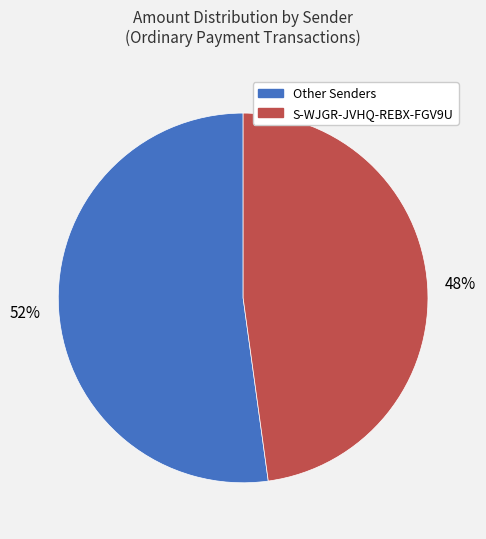

To the nearest percent, what percentage of the pie is S-WJGR-JVHQ-REBX-FGV9U?

48%